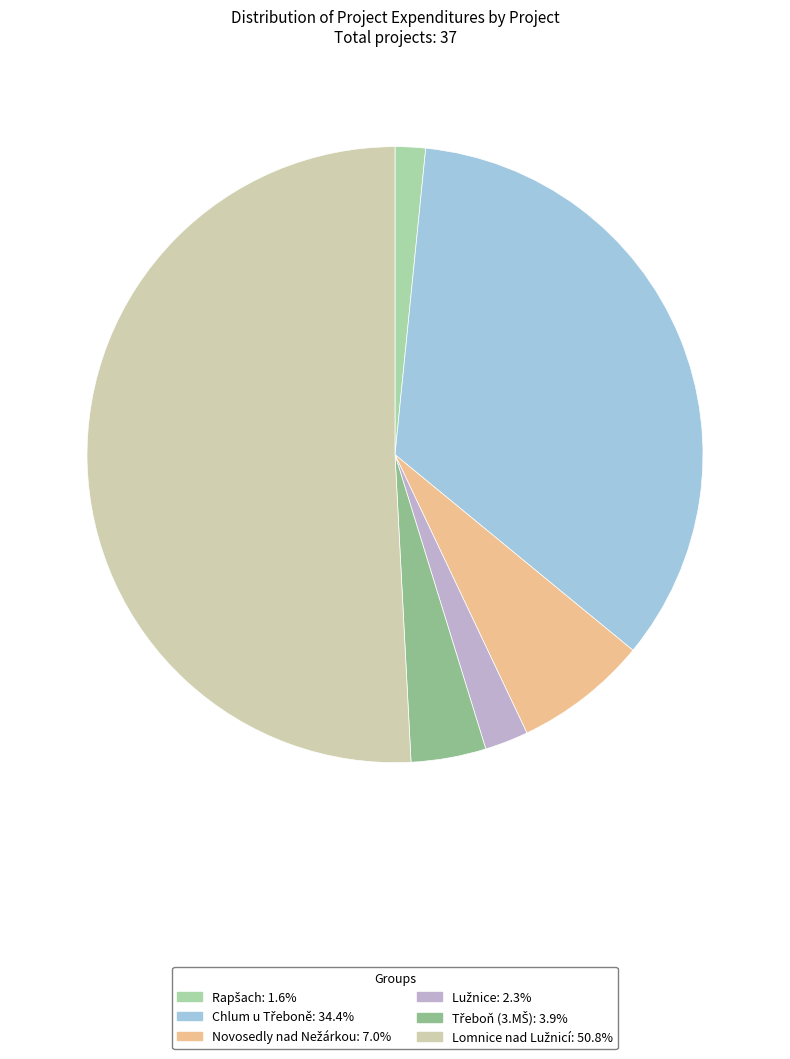

Count the number of slices in the pie.

6